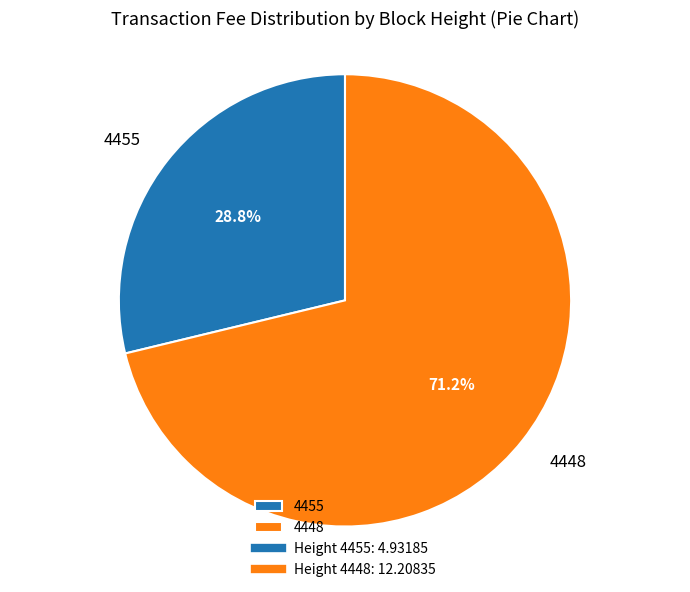

Which category has the biggest portion of the pie?

4448